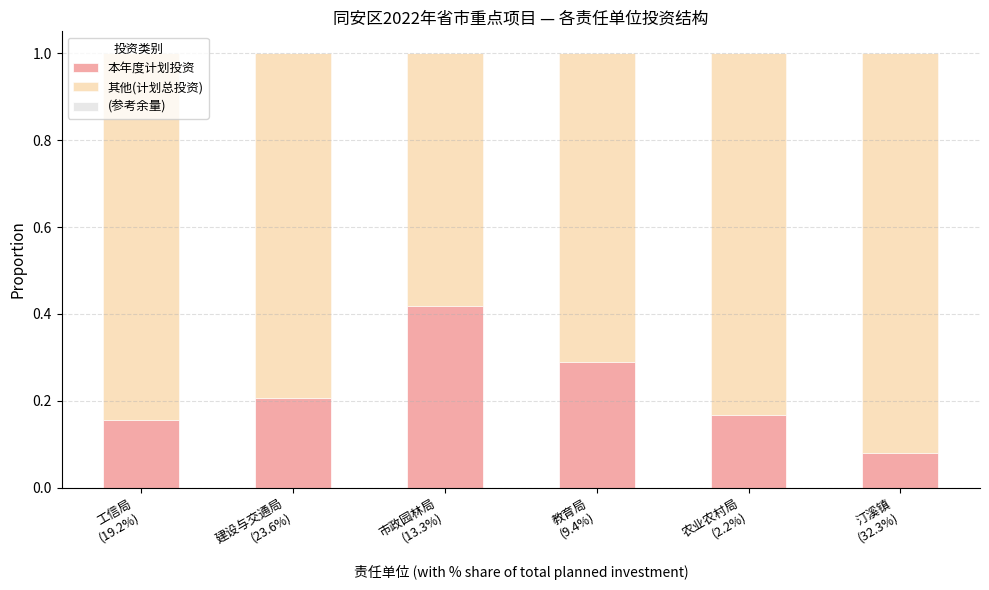

What is the sum of all 本年度计划投资 values?

1.3